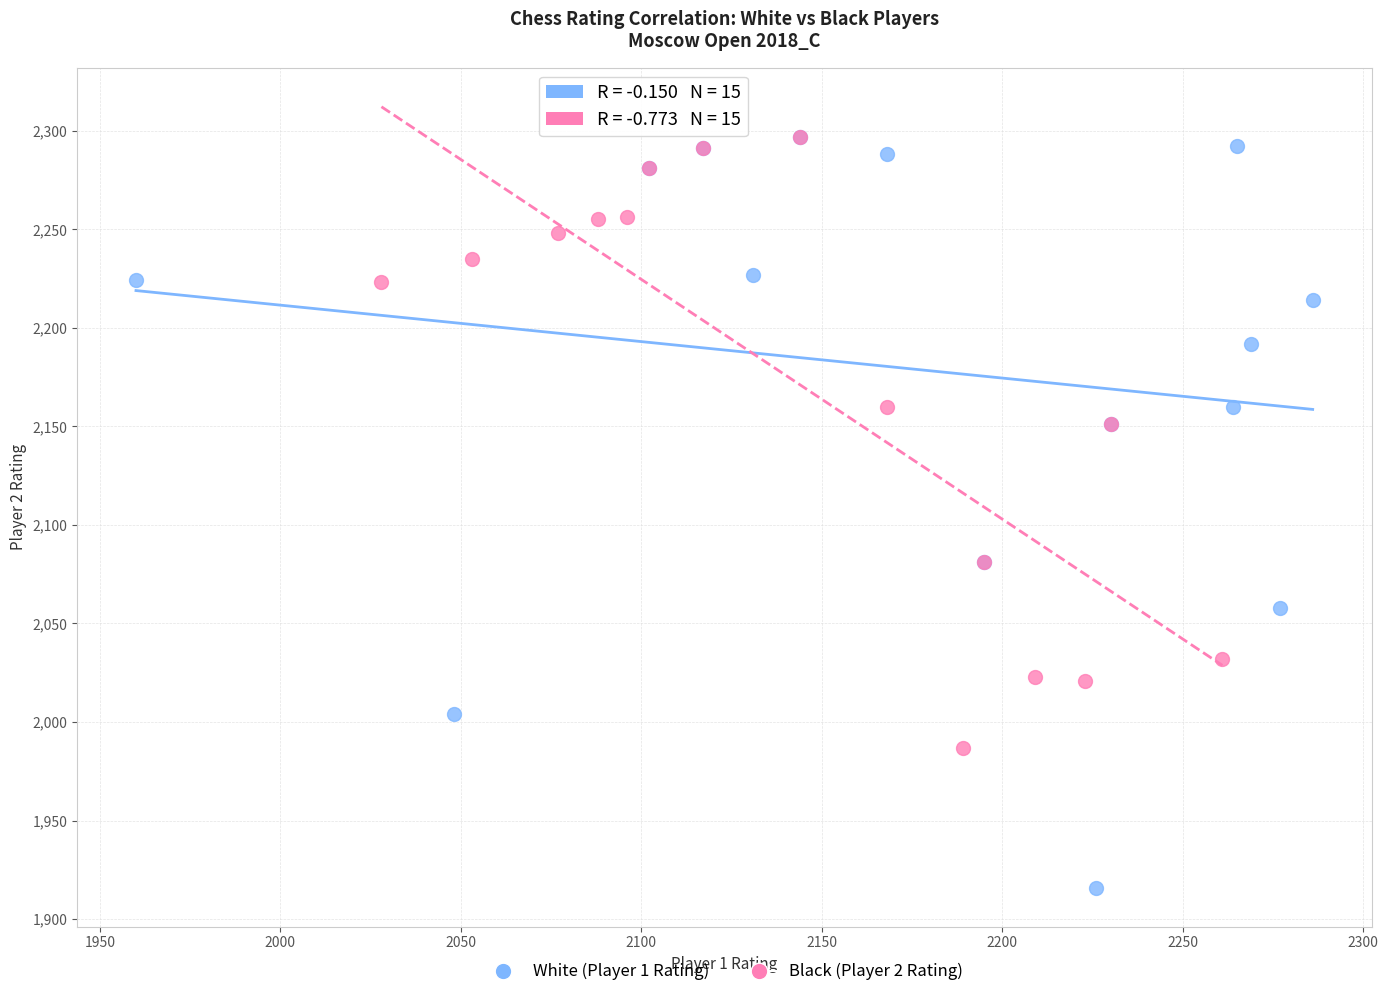

Which series reaches the minimum Y coordinate?

White (Player 1 Rating)